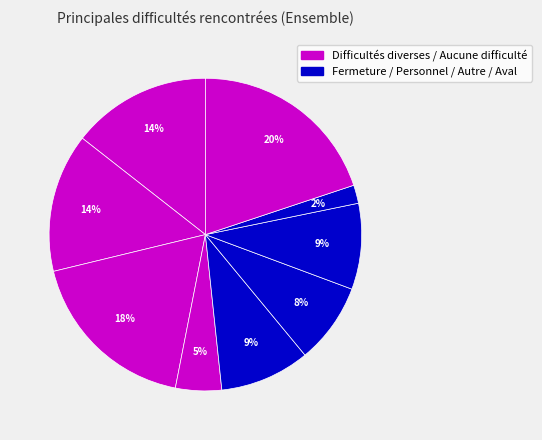

How many segments does this pie chart have?

9